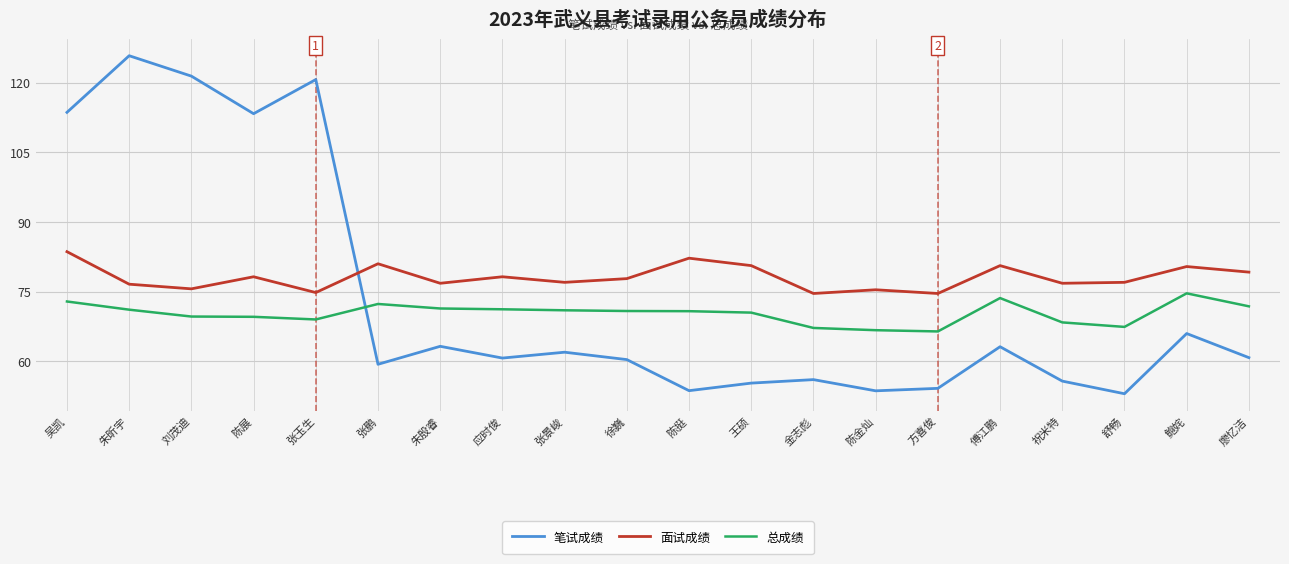

The 笔试成绩 series shows 59.4 at 张鹏. True or false?

True